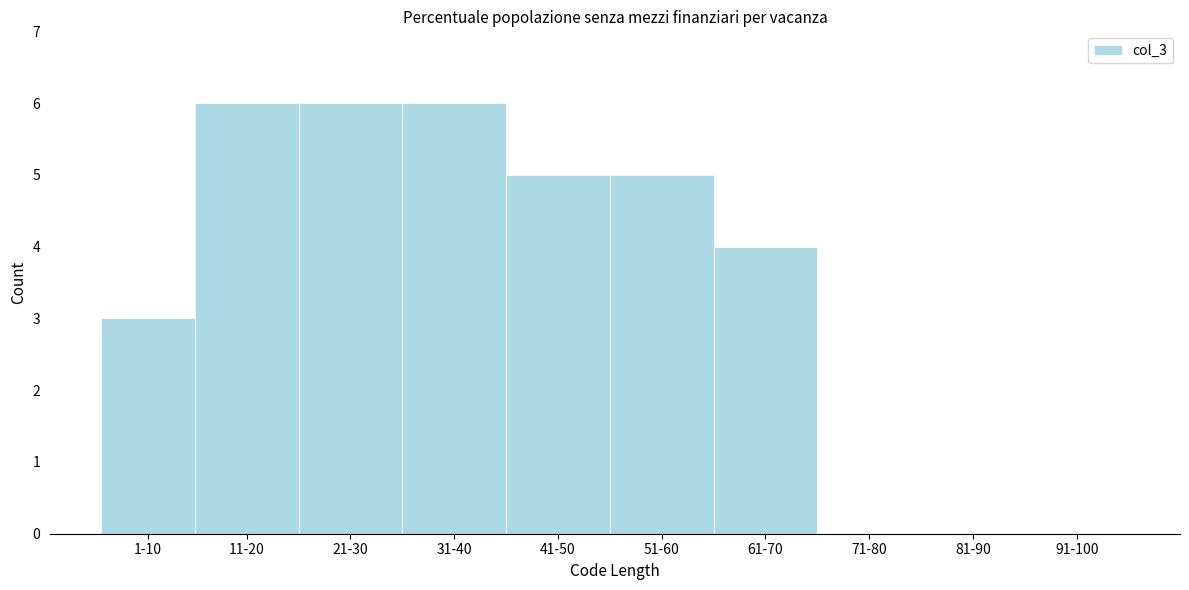

Reading left to right, list all the values displayed in this chart.

1-10=3	11-20=6	21-30=6	31-40=6	41-50=5	51-60=5	61-70=4	71-80=0	81-90=0	91-100=0